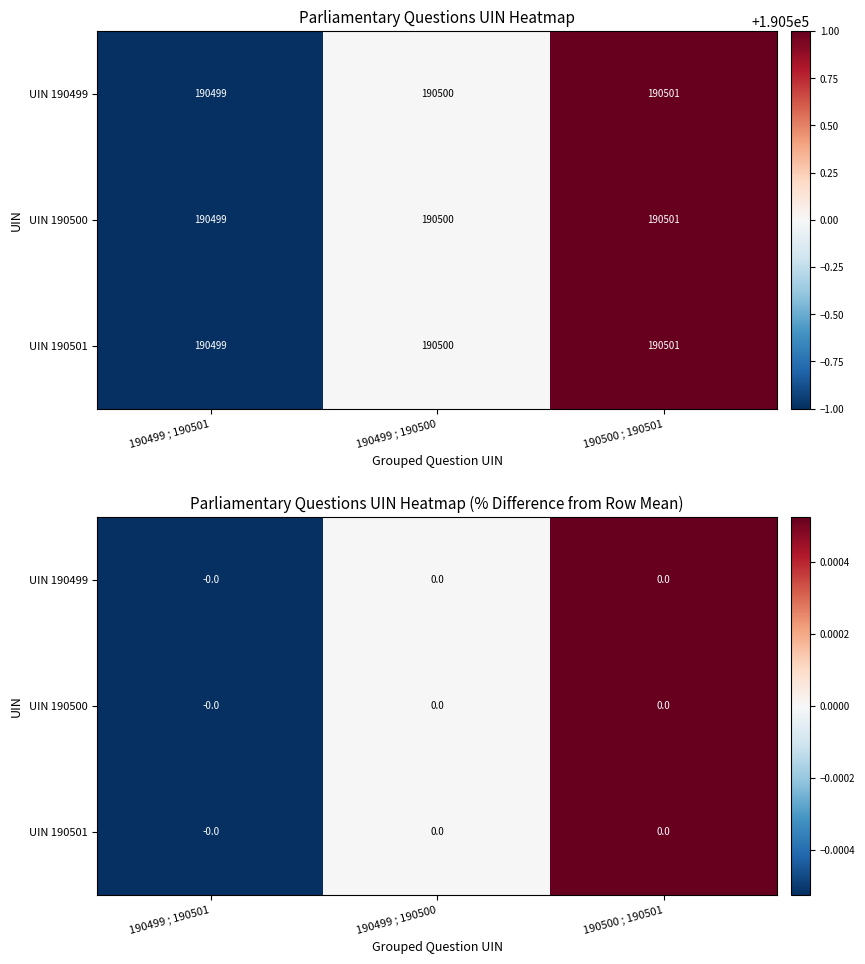

At which label does UIN 190499 first exceed 0?

190500 ; 190501